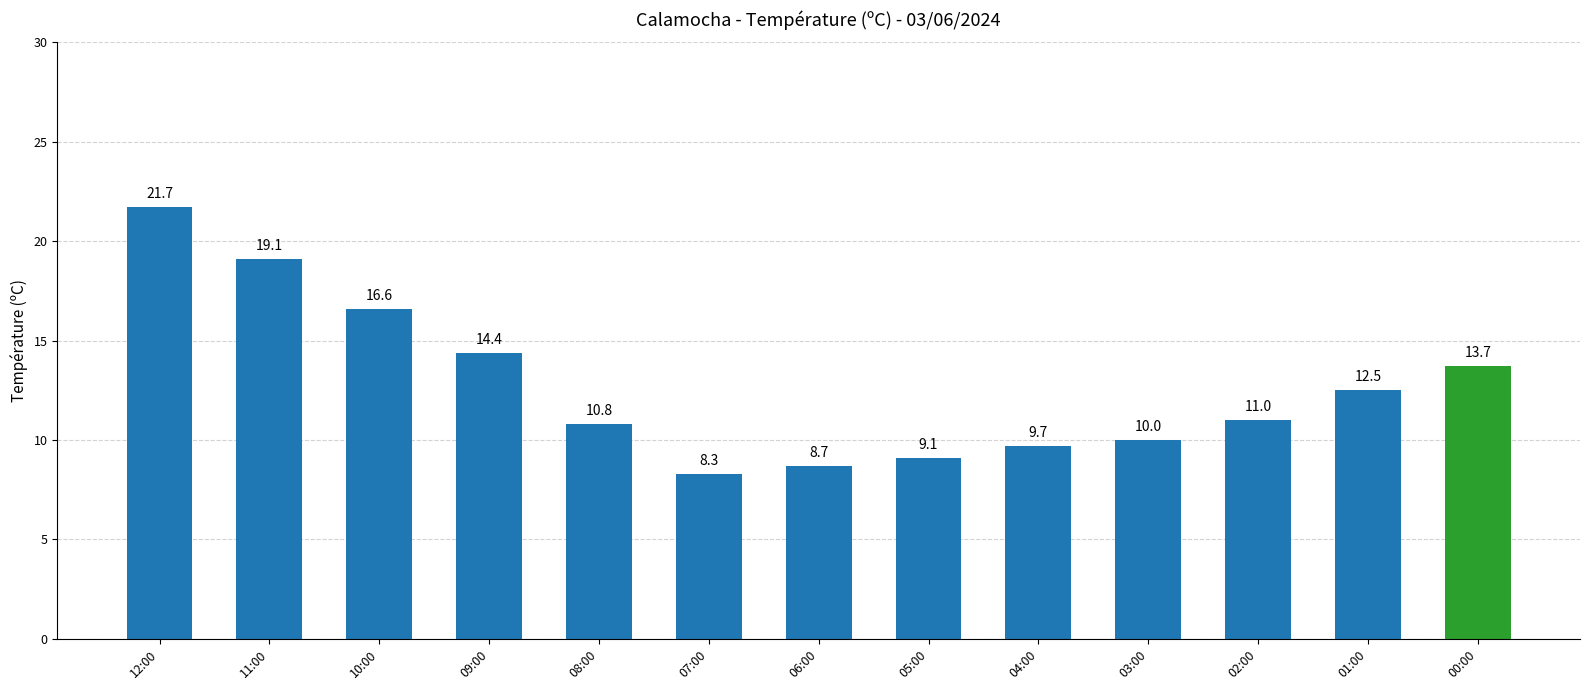

What is the label of the 6th bar from the right?

05:00